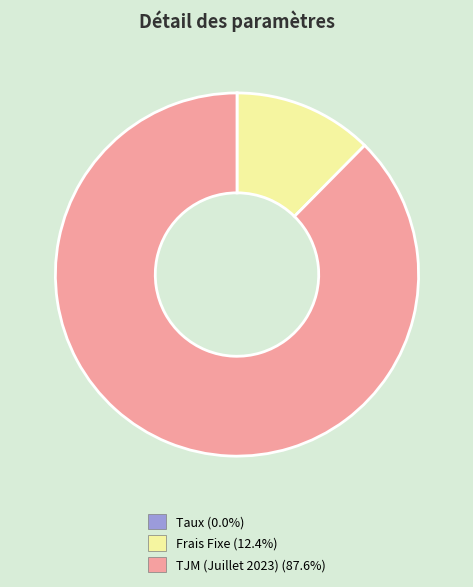

Is it true that Frais Fixe is 1% of the pie?

False